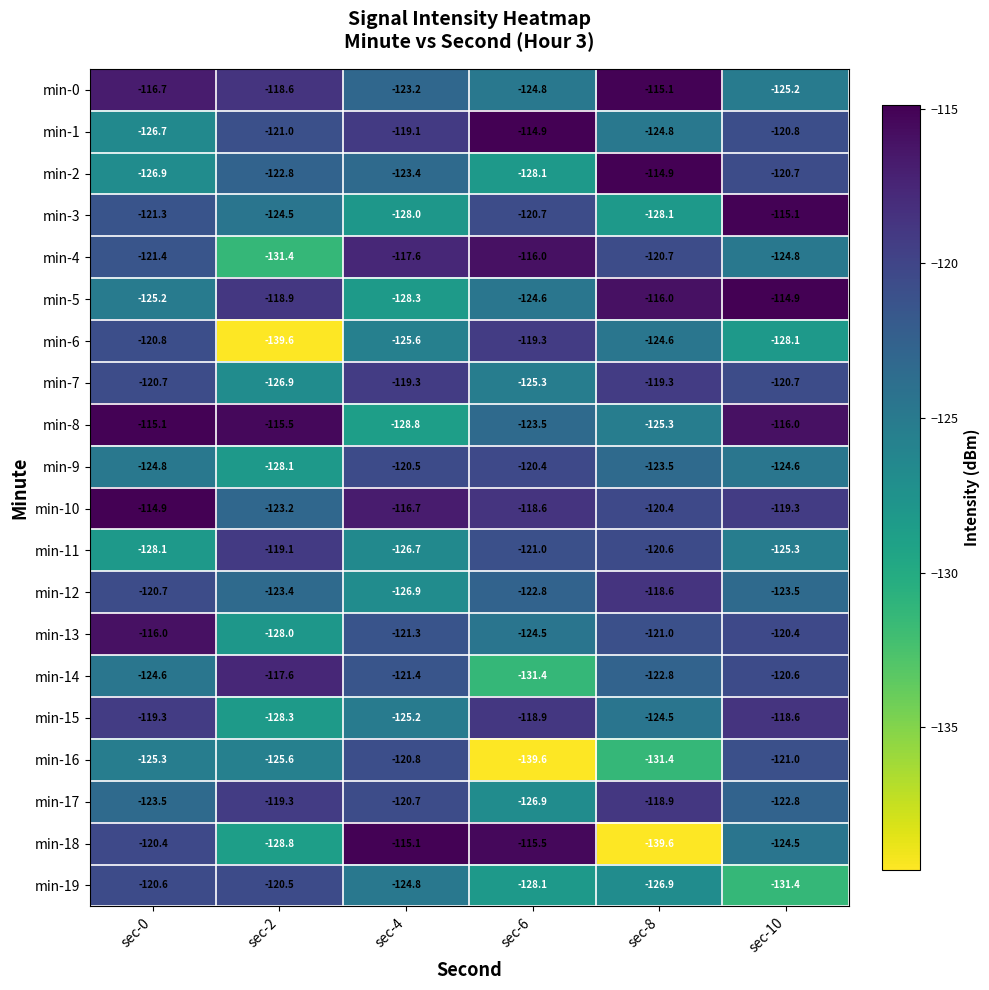

What is the lowest value of the min-2 series?

-128.1